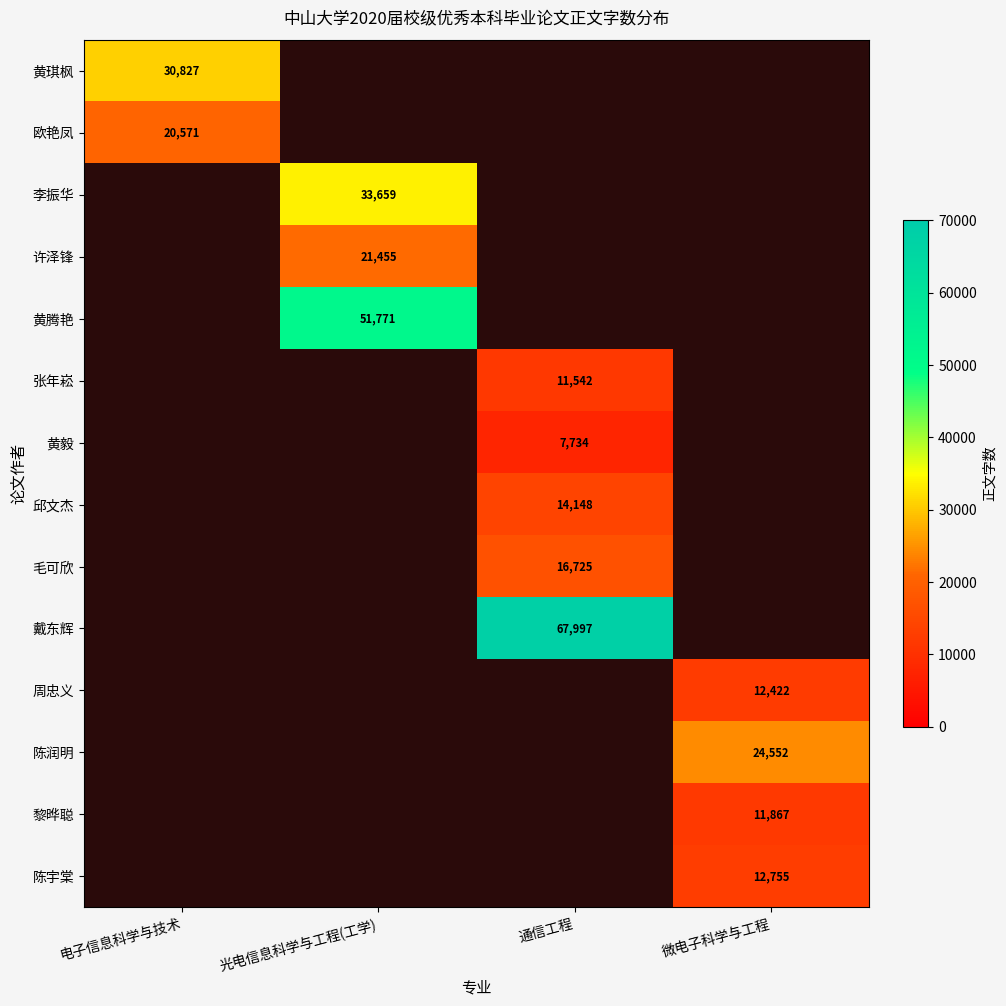

How many series are shown in this chart?

14